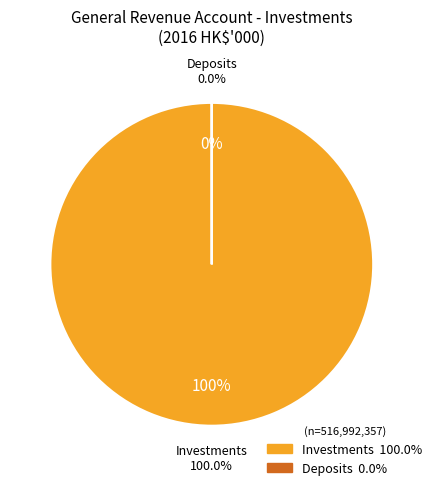

What is the change in value from Investments to Deposits?

-516965415